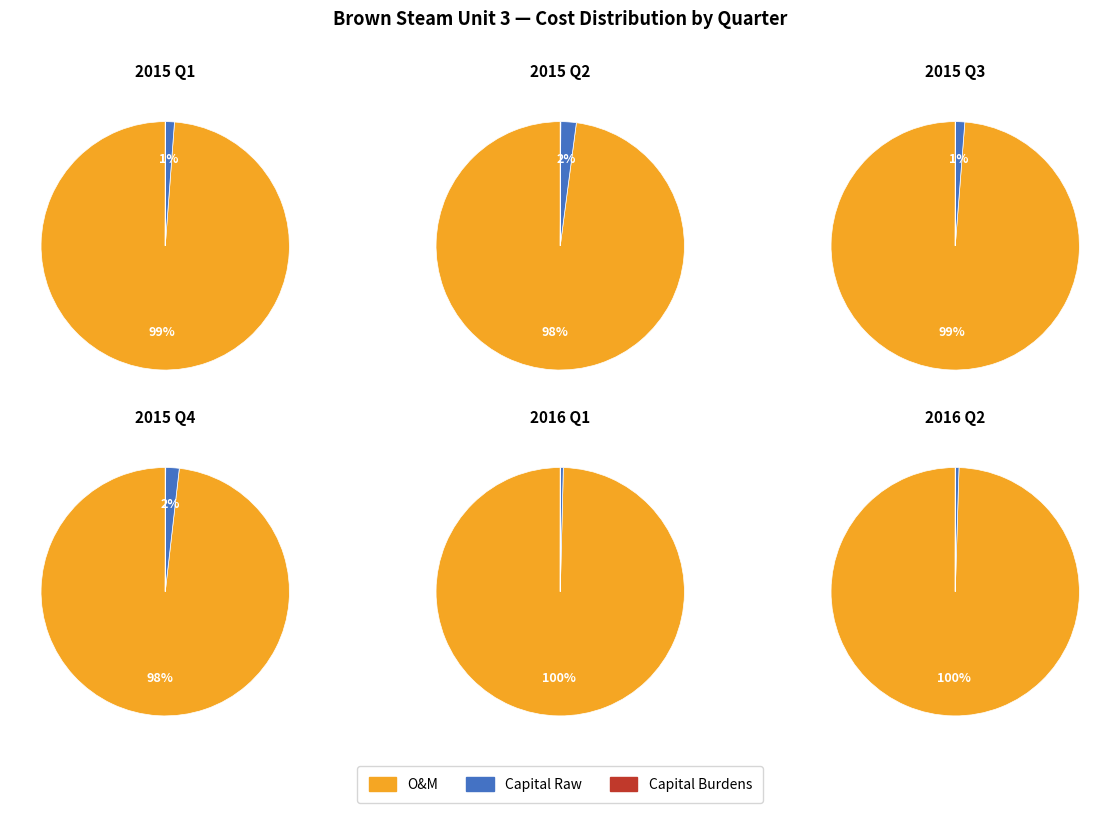

How many segments does this pie chart have?

12